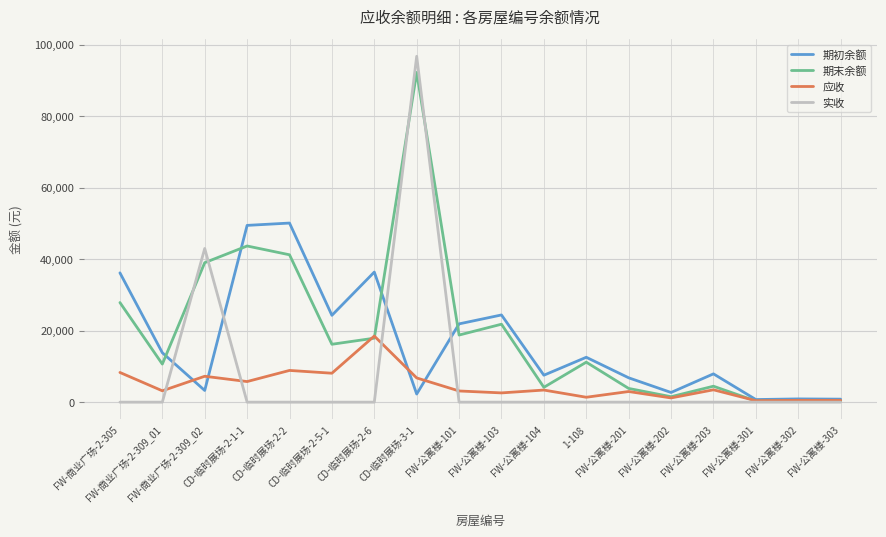

What is the maximum value for 应收?

18488.4